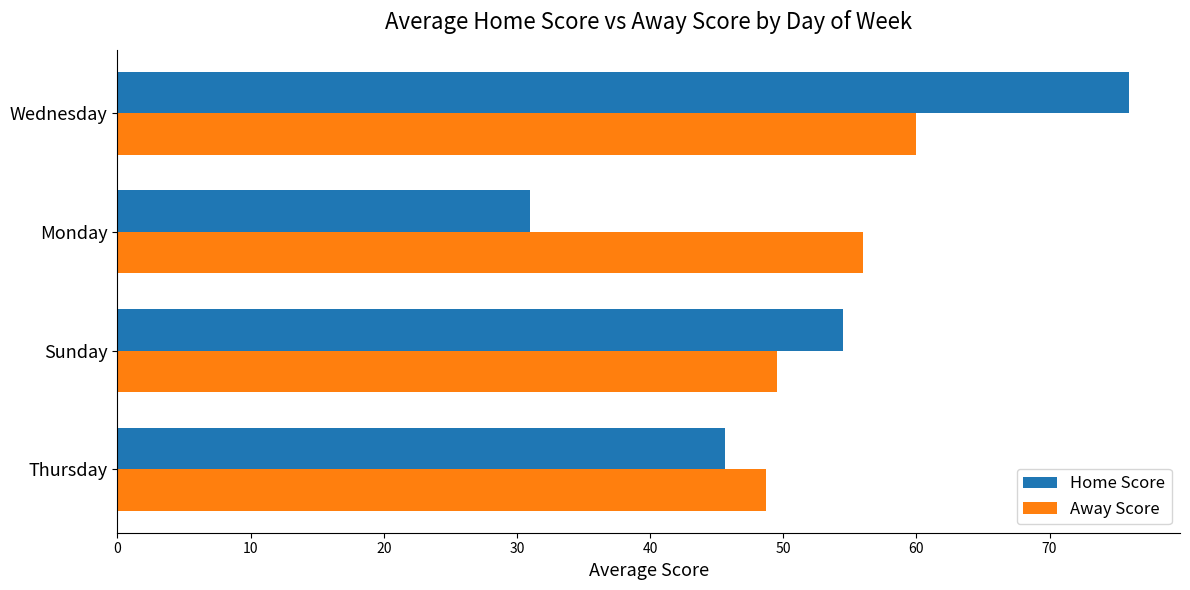

What is the sum of the Away Score values at Wednesday and Thursday?

108.7